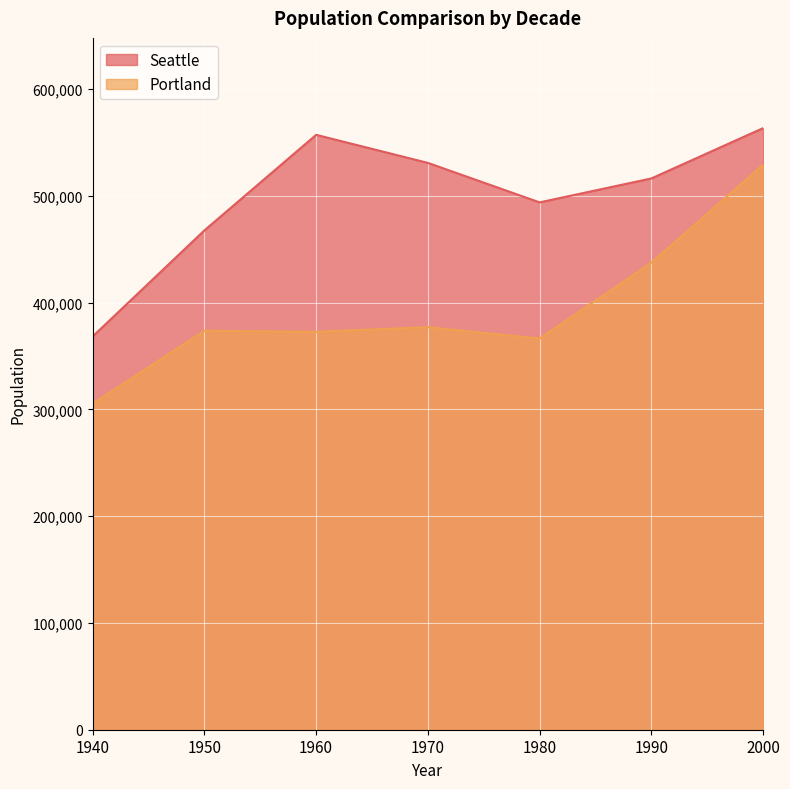

What is the sum of the Seattle values at 1960 and 1950?

1024678